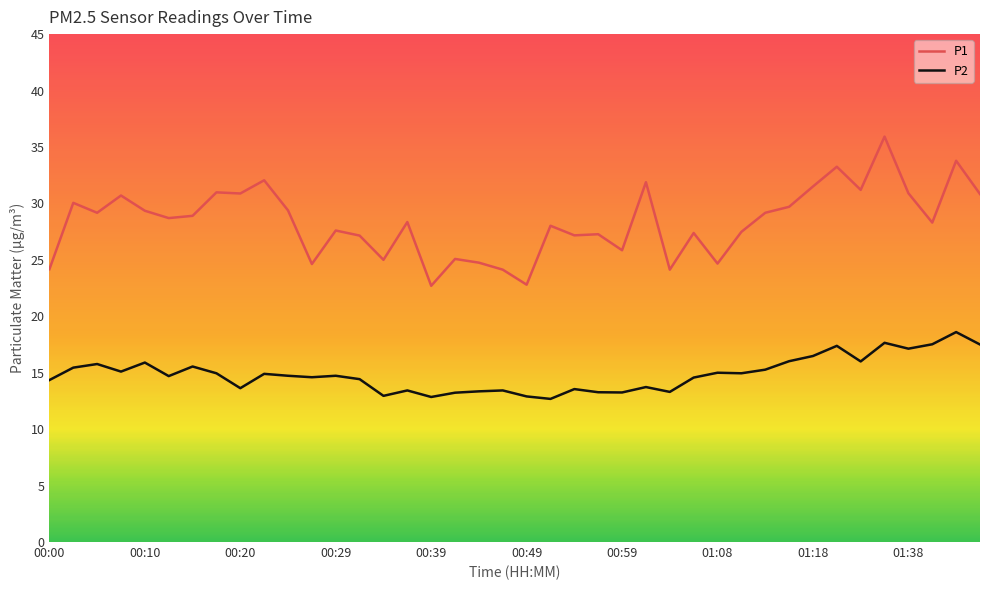

What is the difference between the maximum and minimum values in the P1 series?

13.2